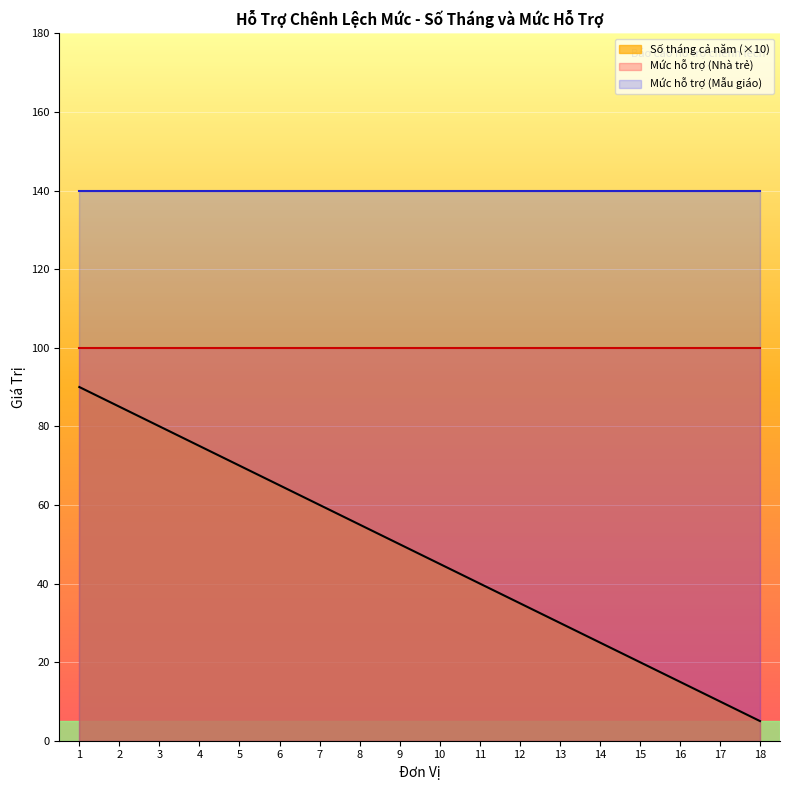

Which category has the lowest value in the Mức hỗ trợ (Mẫu giáo) series?

Đơn vị 1